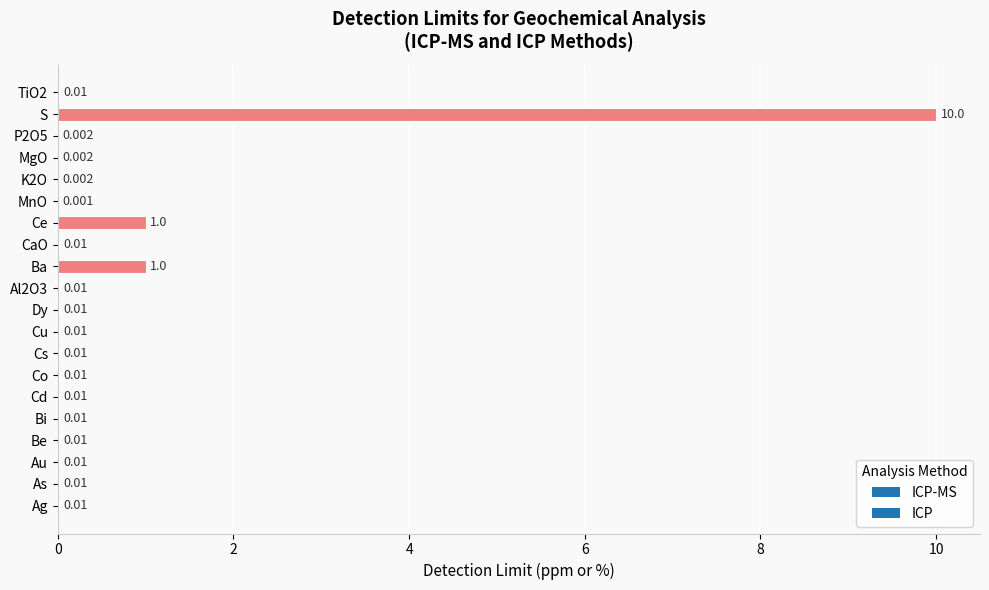

Between Ce and P2O5, which is larger?

Ce